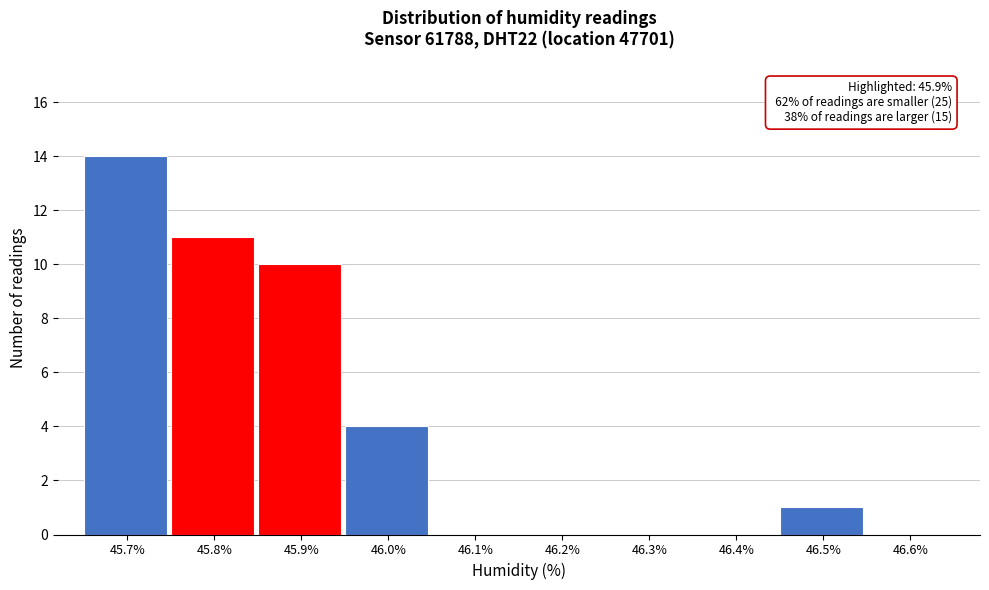

Reading left to right, extract all data points from this chart.

45.7%=14	45.8%=11	45.9%=10	46.0%=4	46.1%=0	46.2%=0	46.3%=0	46.4%=0	46.5%=1	46.6%=0